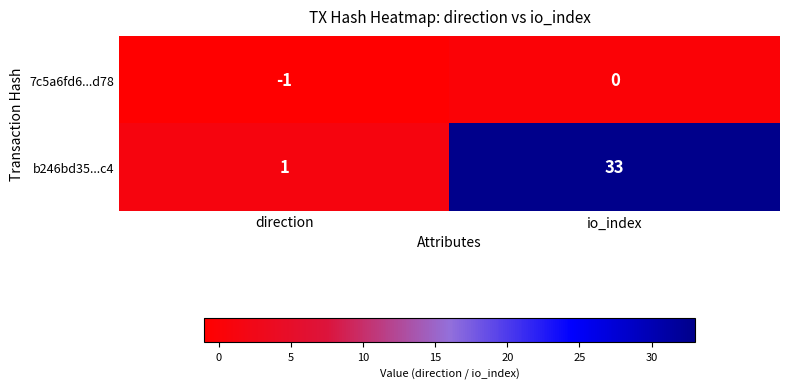

Which label corresponds to the largest value in the chart?

io_index